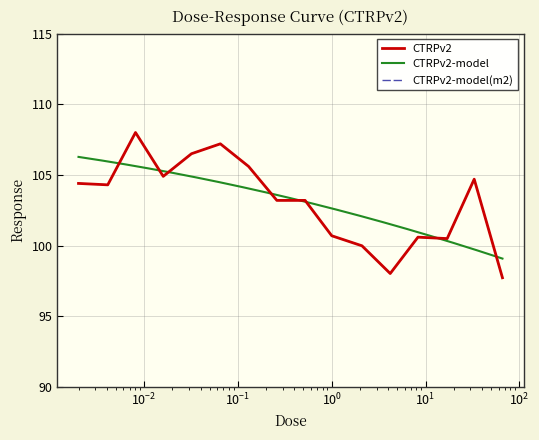

What position from the right is 0.0081?

14